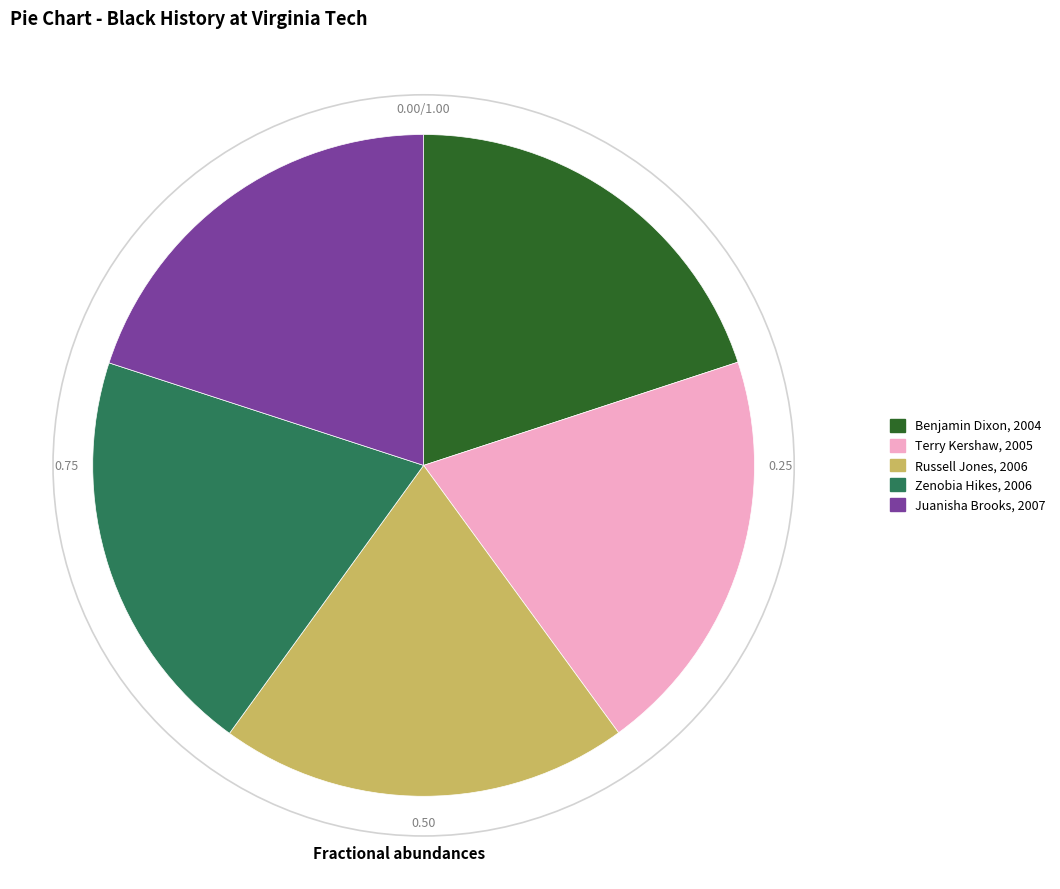

Is the sum of Juanisha Brooks, 2007 and Terry Kershaw, 2005 greater than half?

No